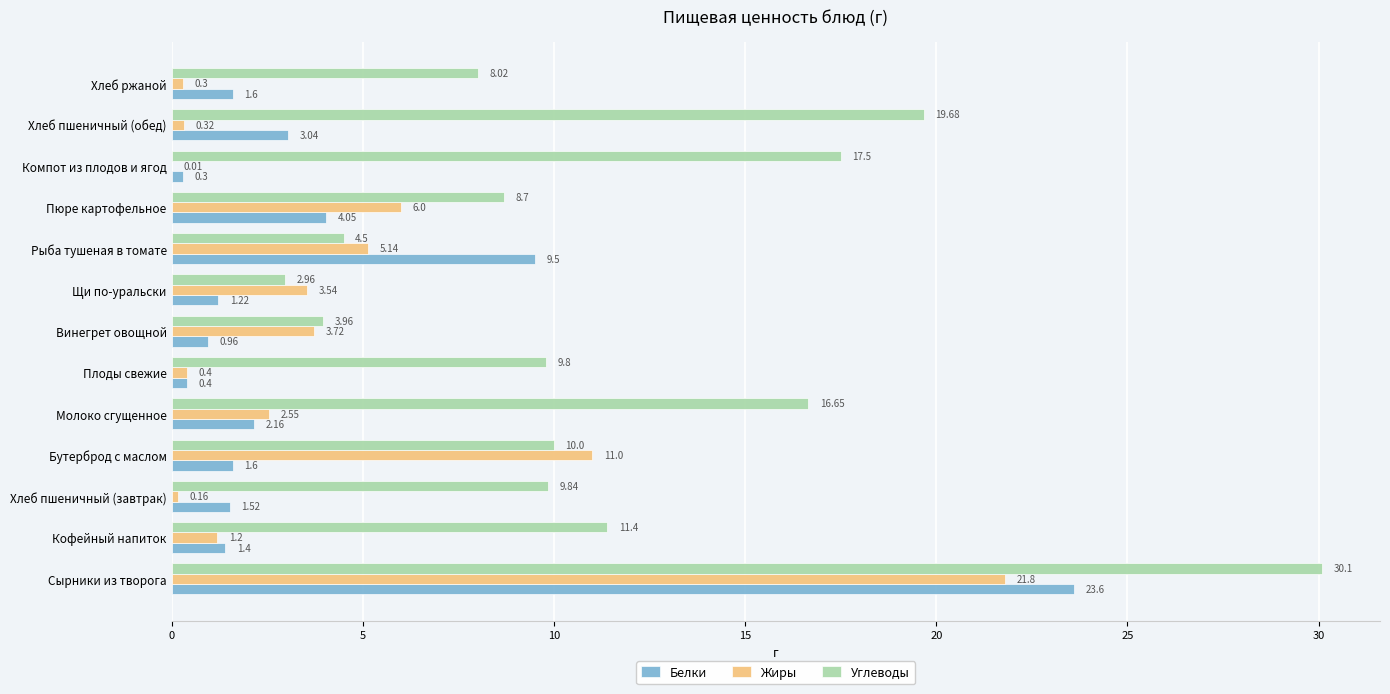

Between Плоды свежие and Компот из плодов и ягод, which series saw the biggest shift?

Углеводы